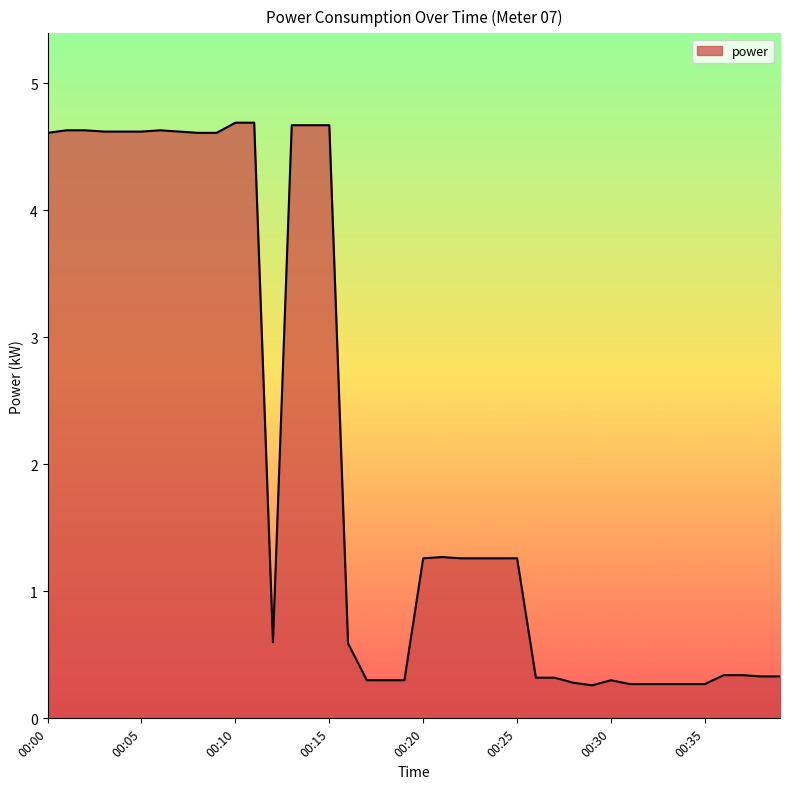

Count the number of values greater than 1.

21